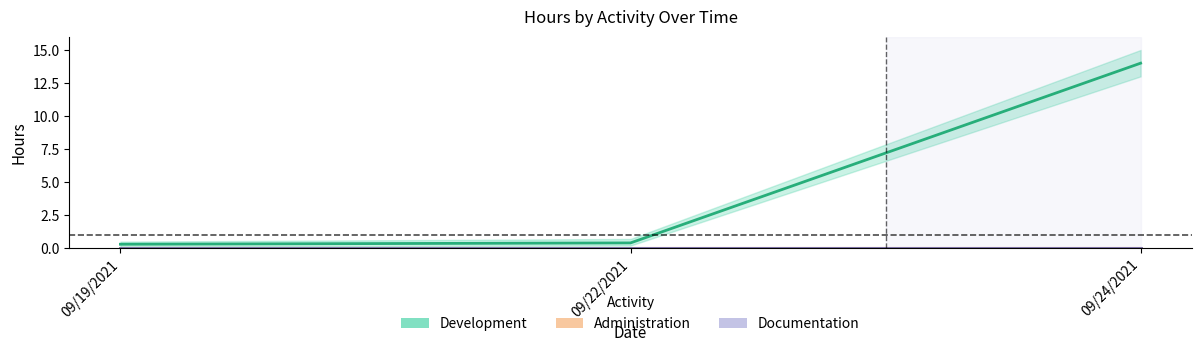

What is the total value across all series at 09/24/2021?

14.0